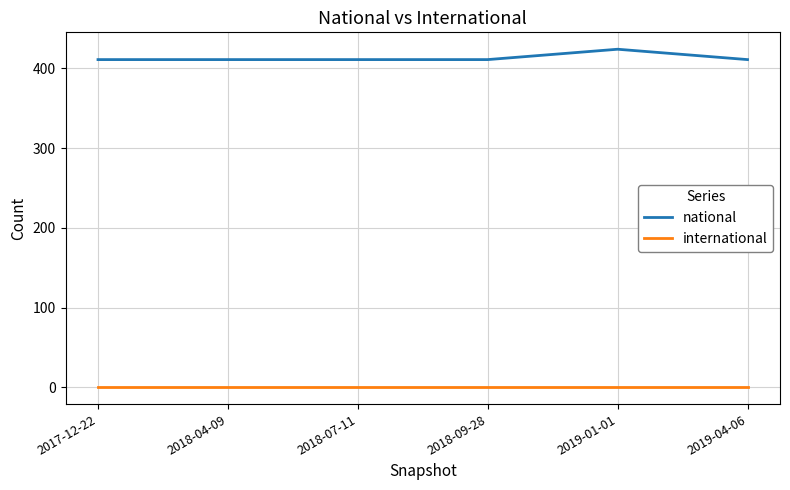

Rank the series by their maximum value, from lowest to highest.

international, national